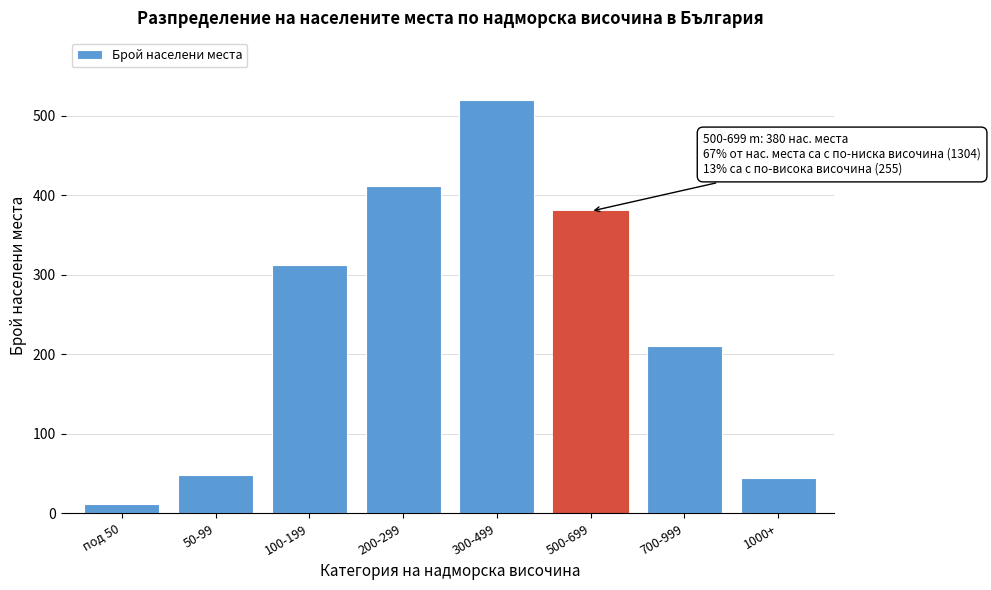

Reading left to right, extract all data points from this chart.

12	48	312	412	520	380	210	45